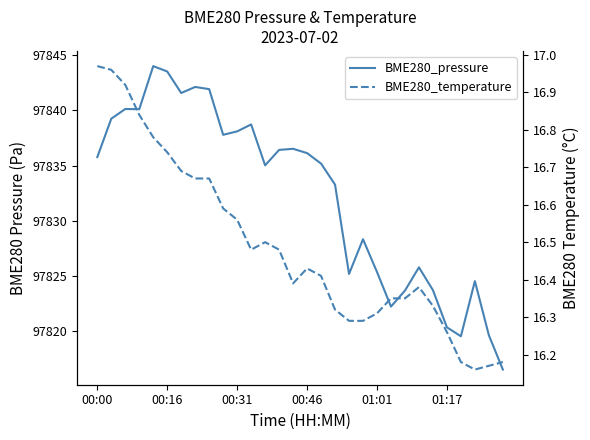

At 16, list the series in order from smallest to largest.

BME280_temperature, BME280_pressure